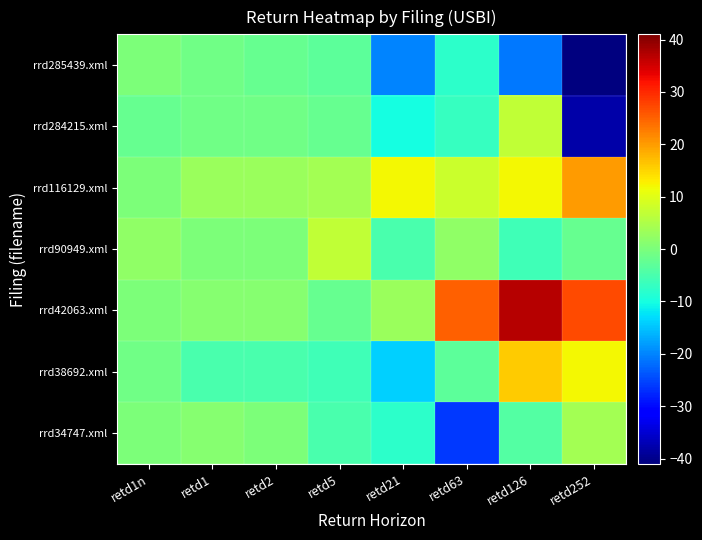

Reading left to right, what are all the values shown in this chart?

rrd285439.xml: retd1n=0	retd1=-1	retd2=-2	retd5=-3	retd21=-20	retd63=-8	retd126=-21	retd252=-41
rrd284215.xml: retd1n=-2	retd1=-1	retd2=-1	retd5=-2	retd21=-10	retd63=-7	retd126=7	retd252=-38
rrd116129.xml: retd1n=0	retd1=3	retd2=3	retd5=4	retd21=12	retd63=8	retd126=12	retd252=20
rrd90949.xml: retd1n=2	retd1=0	retd2=0	retd5=7	retd21=-5	retd63=2	retd126=-6	retd252=-2
rrd42063.xml: retd1n=0	retd1=1	retd2=1	retd5=-2	retd21=3	retd63=25	retd126=37	retd252=27
rrd38692.xml: retd1n=-1	retd1=-5	retd2=-5	retd5=-6	retd21=-14	retd63=-3	retd126=16	retd252=12
rrd34747.xml: retd1n=0	retd1=1	retd2=0	retd5=-5	retd21=-8	retd63=-26	retd126=-4	retd252=4